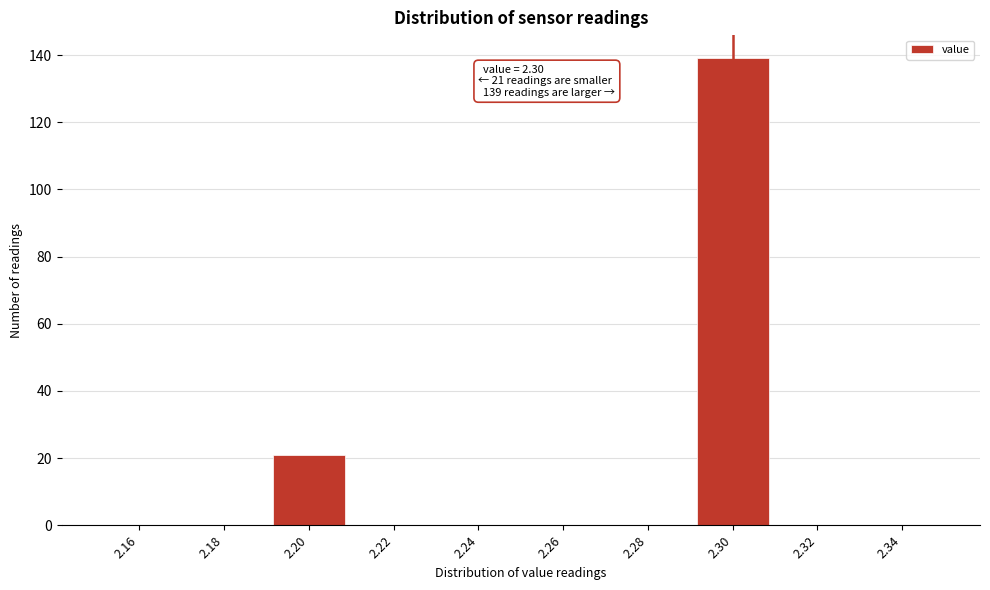

Over which range of the x-axis is the bar tallest?

2.29 to 2.31